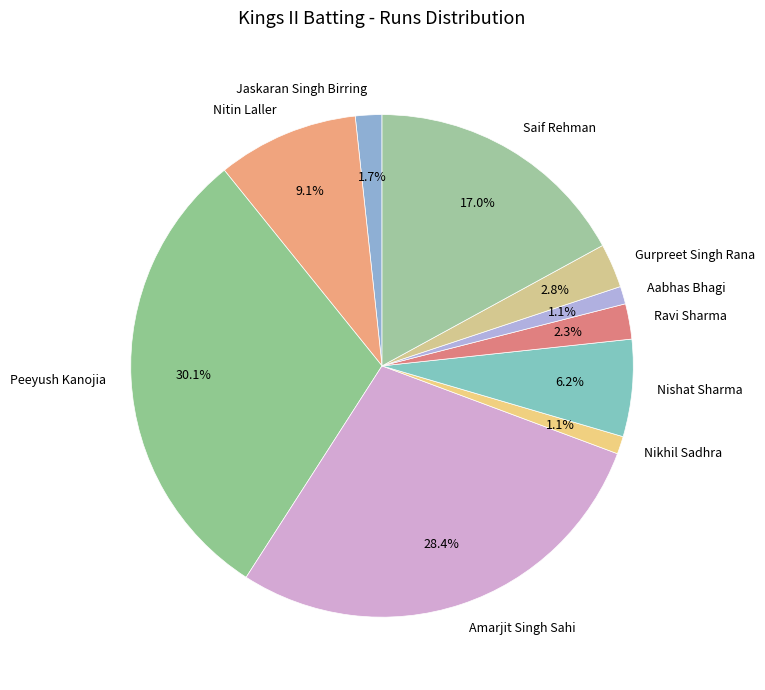

Is Nitin Laller the majority of the pie?

No